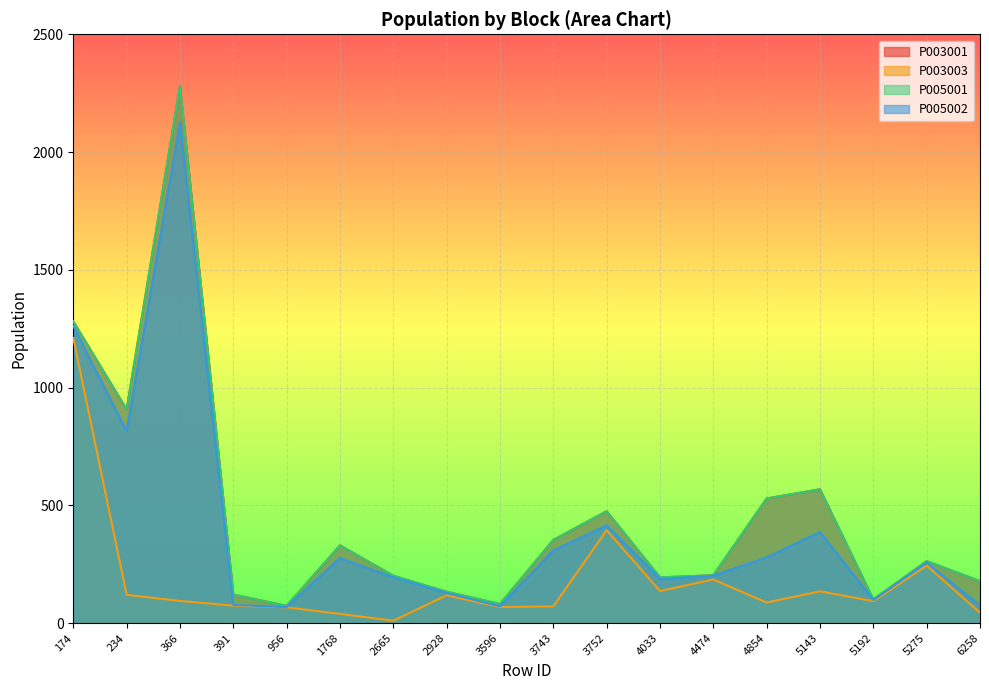

Which category has the highest value across all series?

366